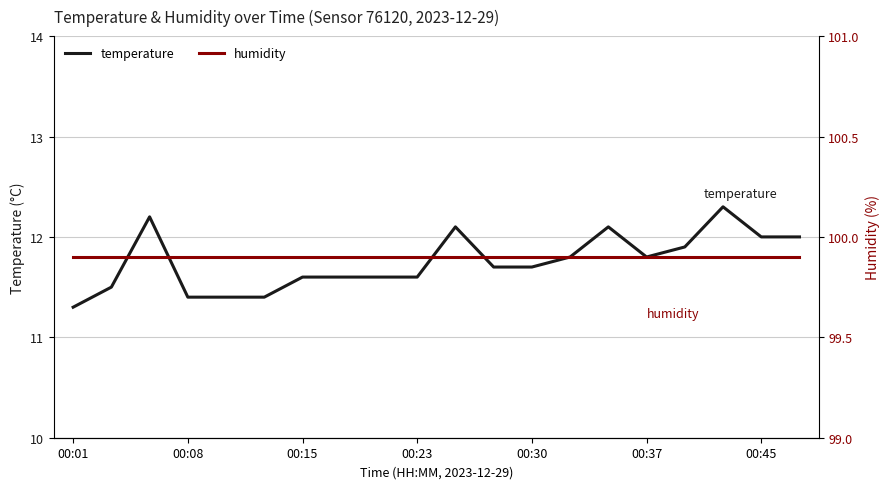

At which label does humidity reach its minimum?

00:01